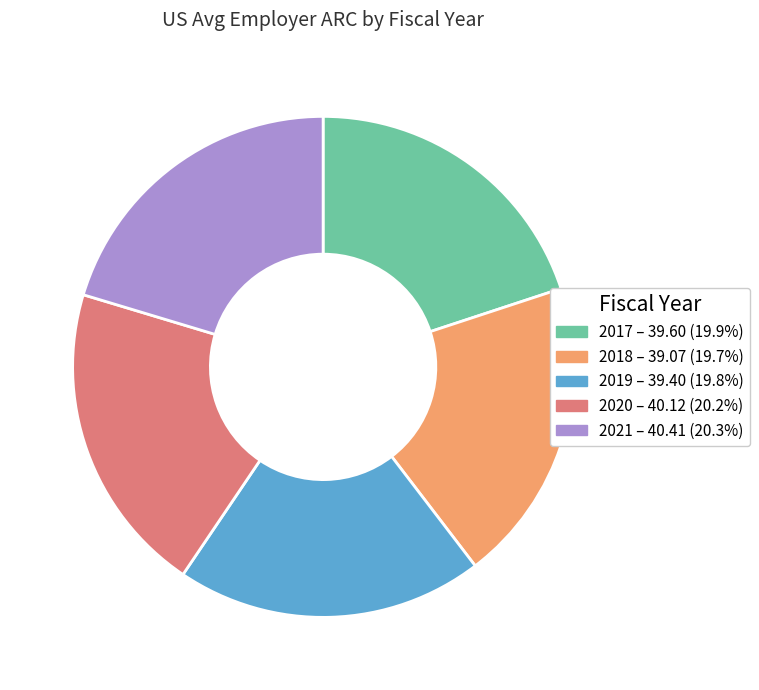

Is there a majority slice in this chart?

No